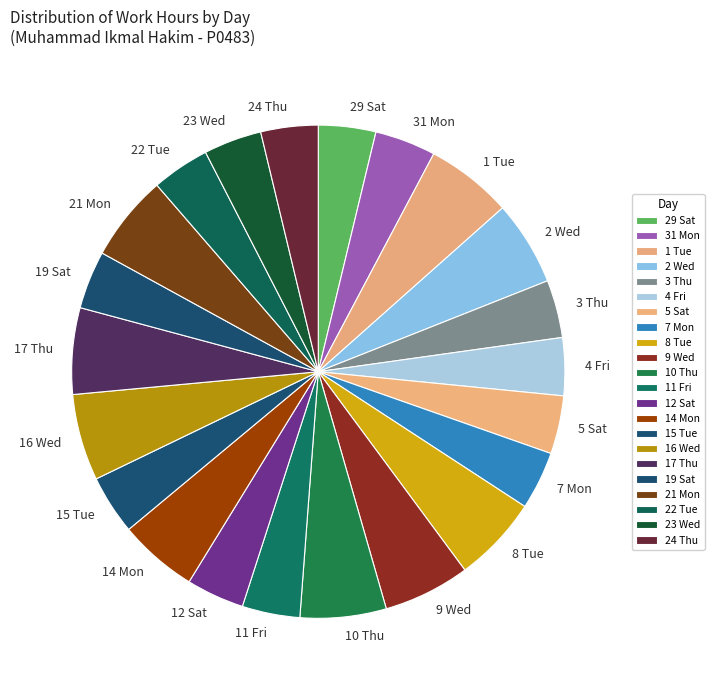

Combined, do 16 Wed and 15 Tue account for over 50%?

No